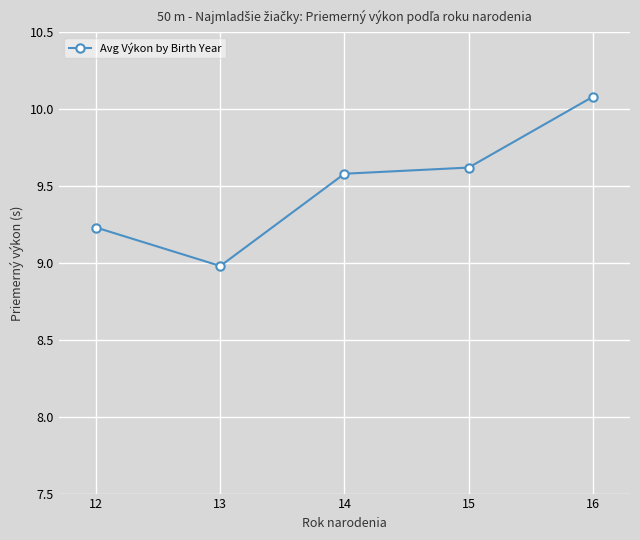

The chart shows a value of 9.0 at 13. True or false?

True